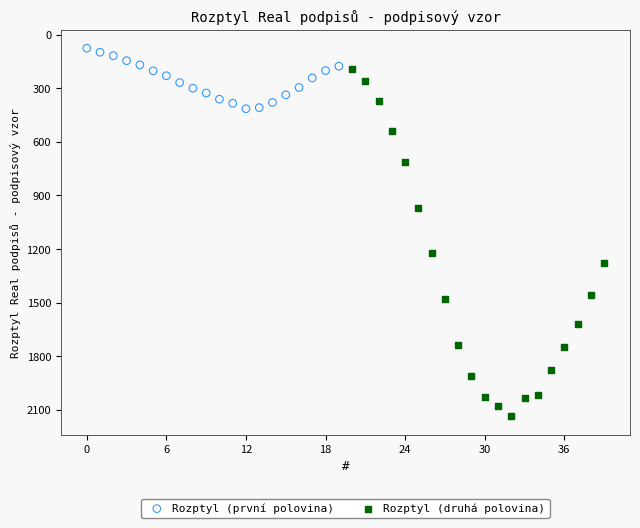

Which series has the largest Y range (max minus min)?

Rozptyl (druhá polovina)